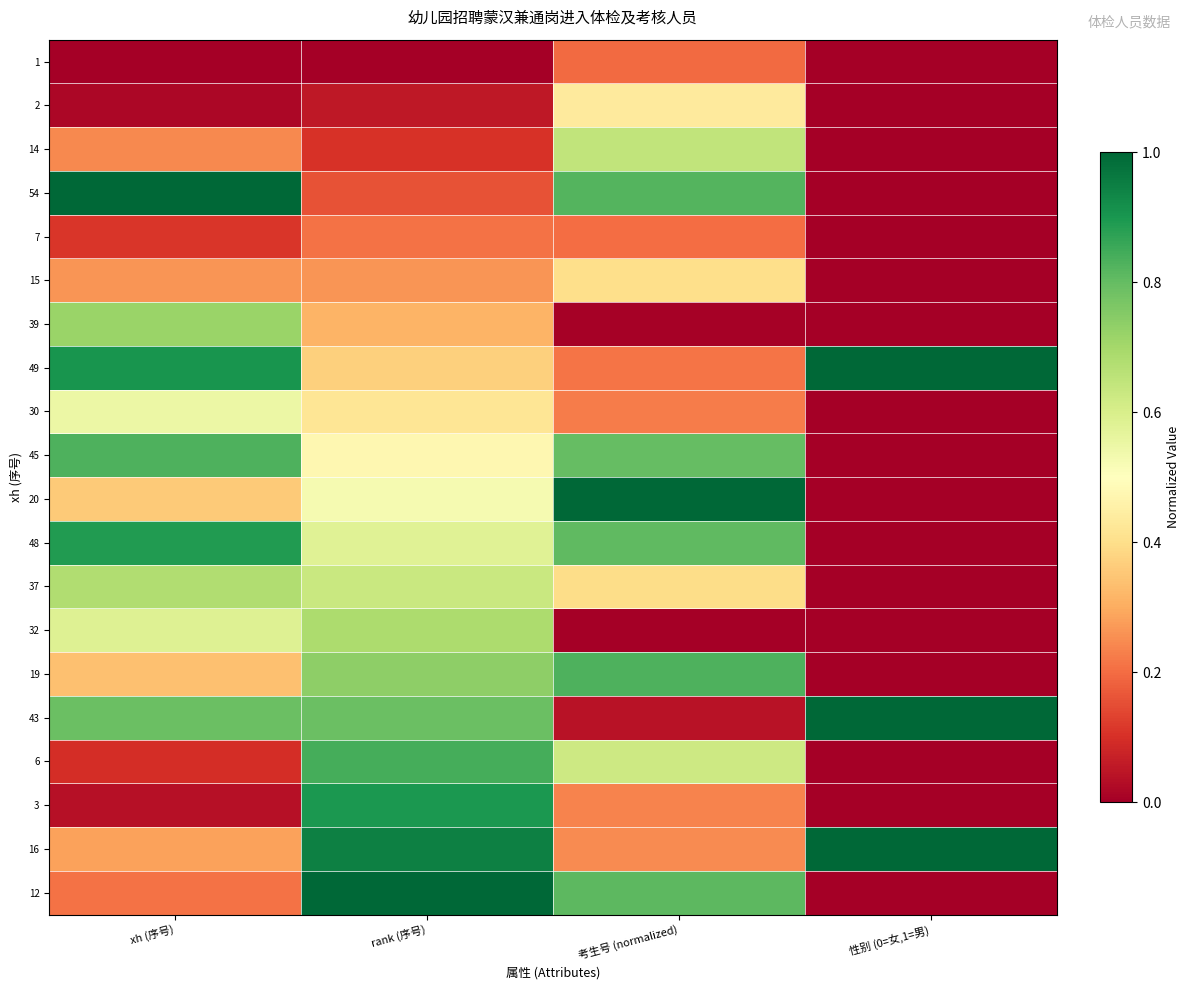

Rank the series at rank (序号) from lowest to highest value.

1, 2, 14, 54, 7, 15, 39, 49, 30, 45, 20, 48, 37, 32, 19, 43, 6, 3, 16, 12